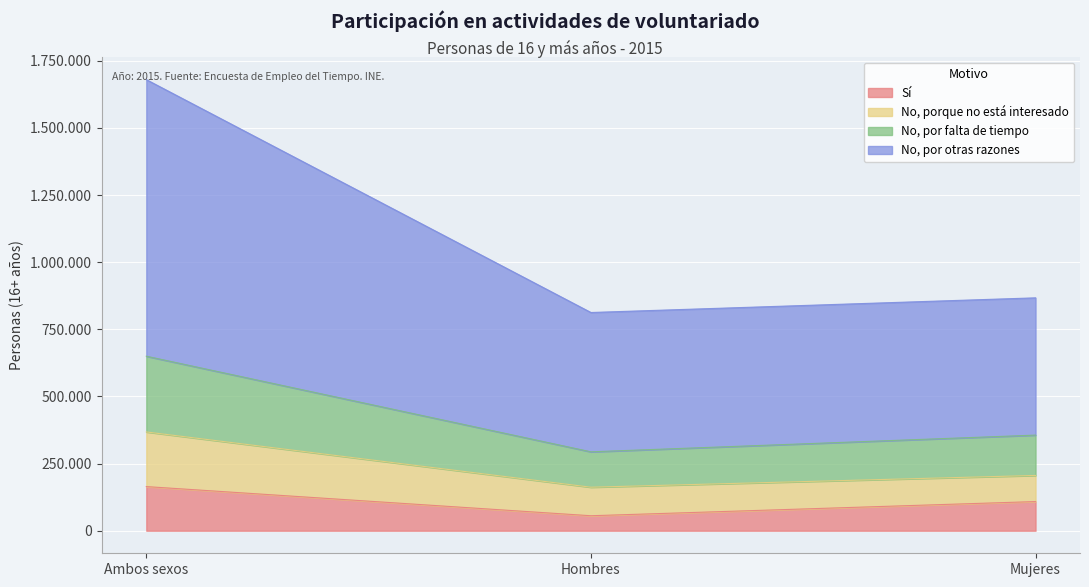

What are all the series names shown in the legend?

Sí, No, porque no está interesado, No, por falta de tiempo, No, por otras razones